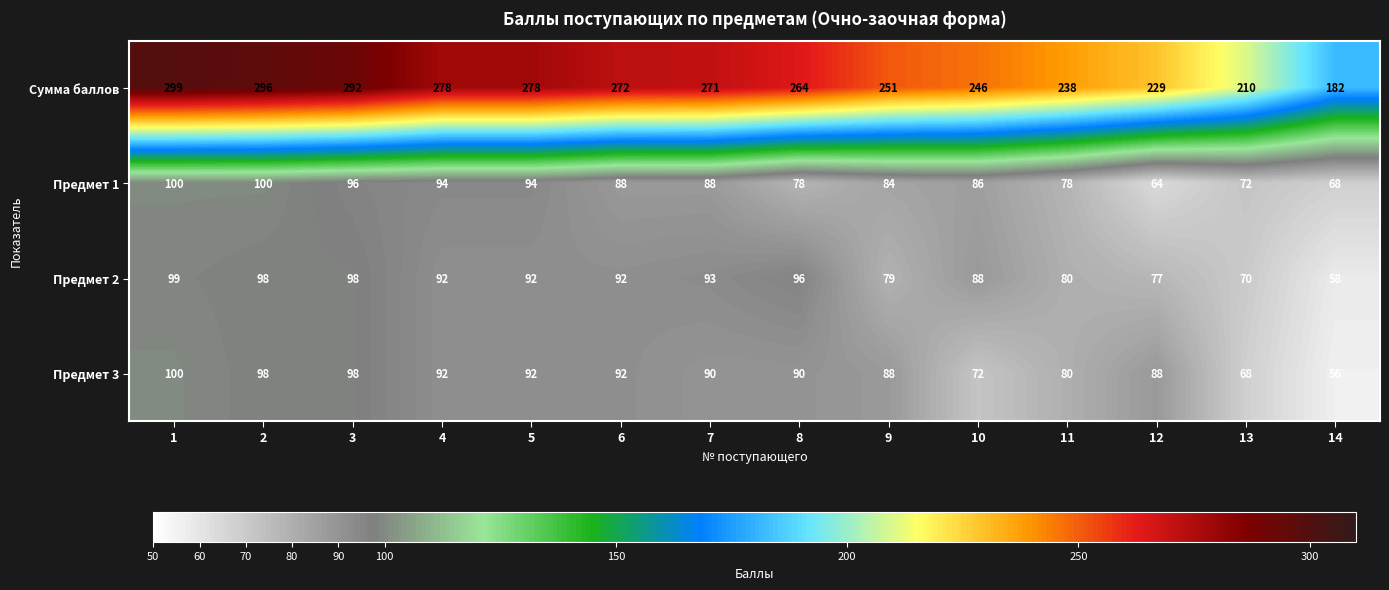

Which series has the largest range (max minus min)?

Сумма баллов